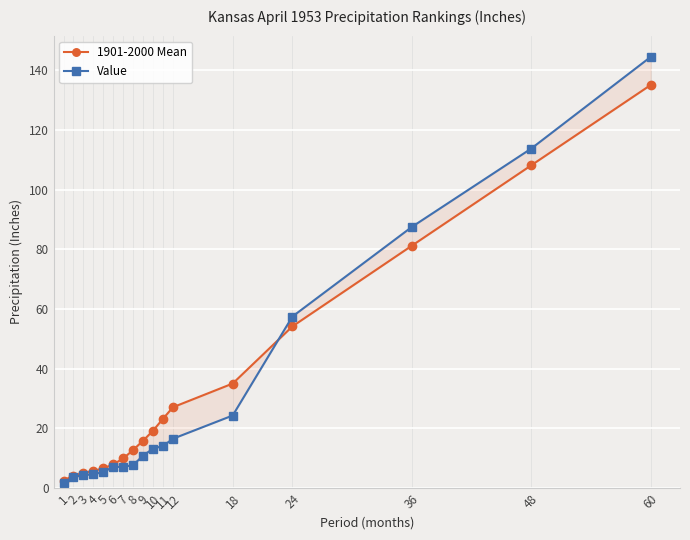

At which category is the sum across all series the highest?

60